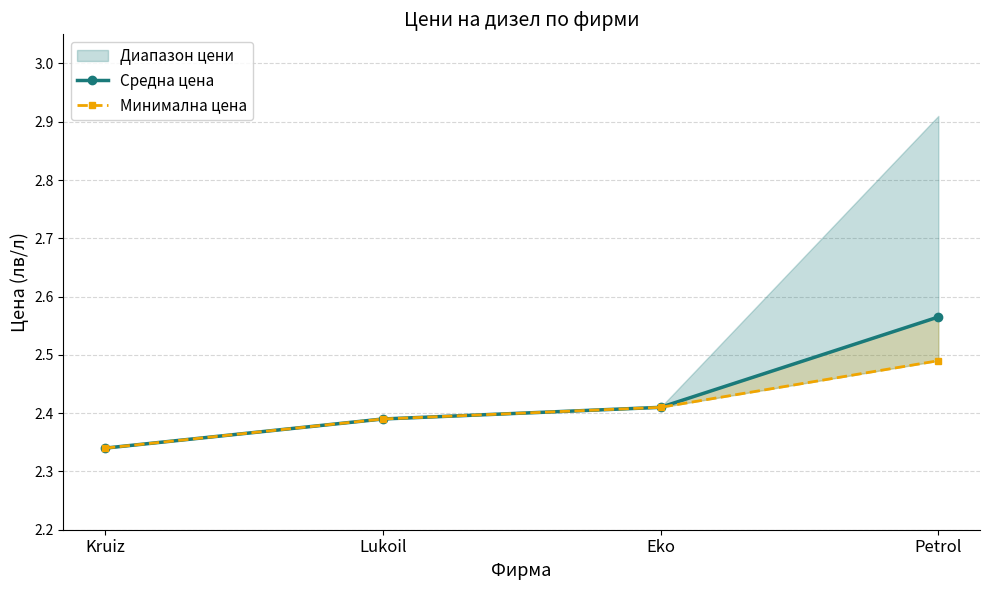

Count the Средна цена values in the range 2 to 3.

4